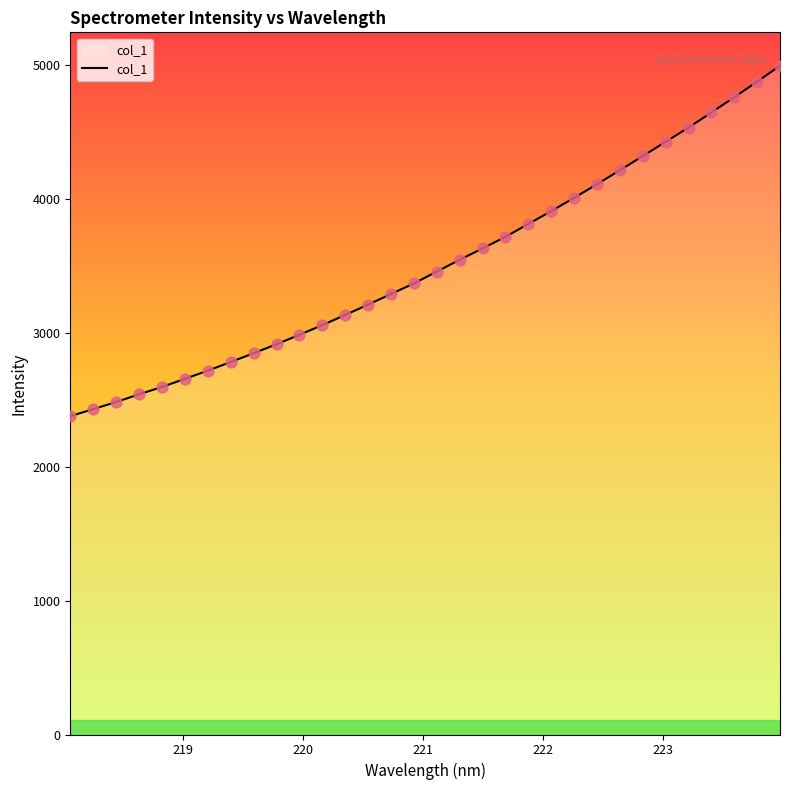

What is the difference between the maximum and minimum values?

2616.9